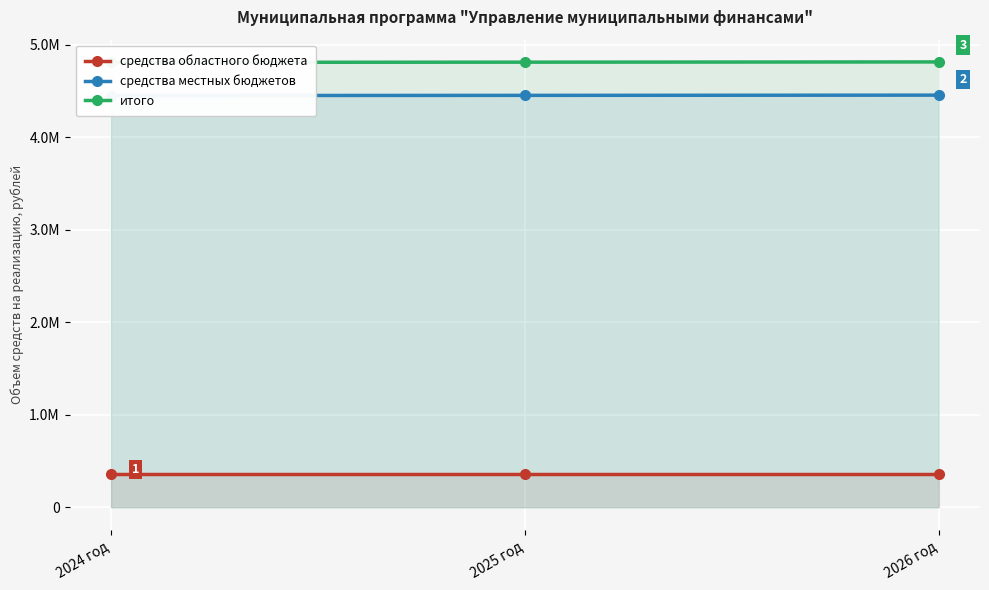

Rank the categories by средства областного бюджета value from lowest to highest.

2024 год, 2025 год, 2026 год